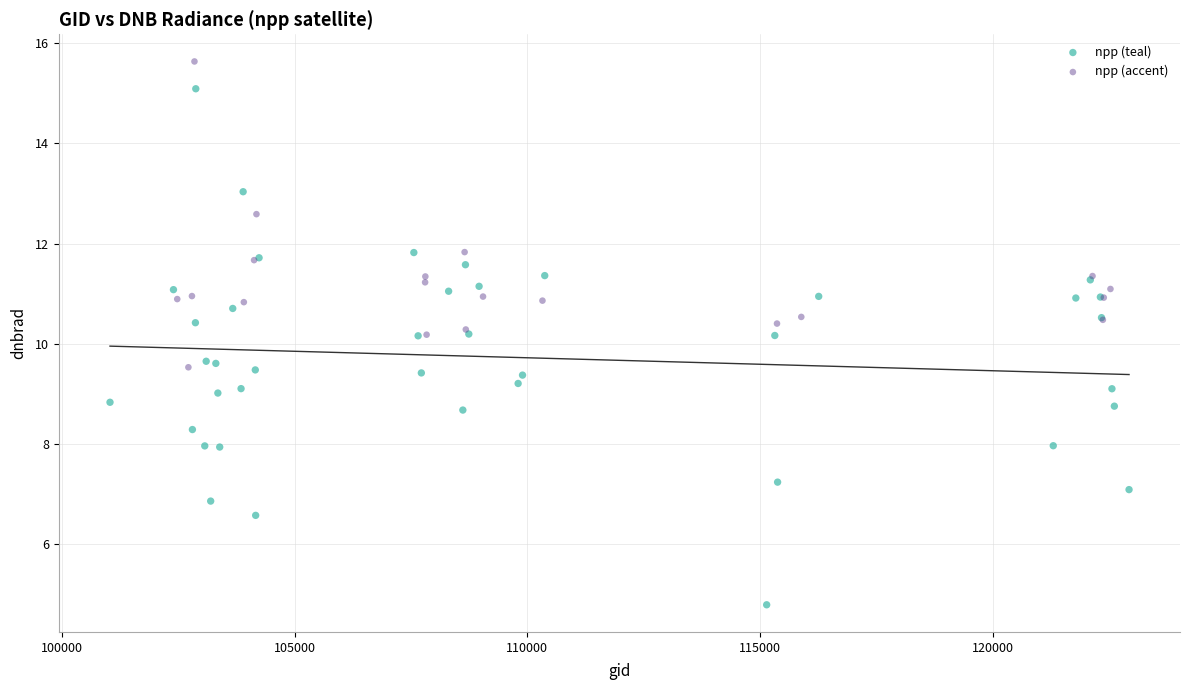

Which series has the widest spread of Y values?

npp (teal)